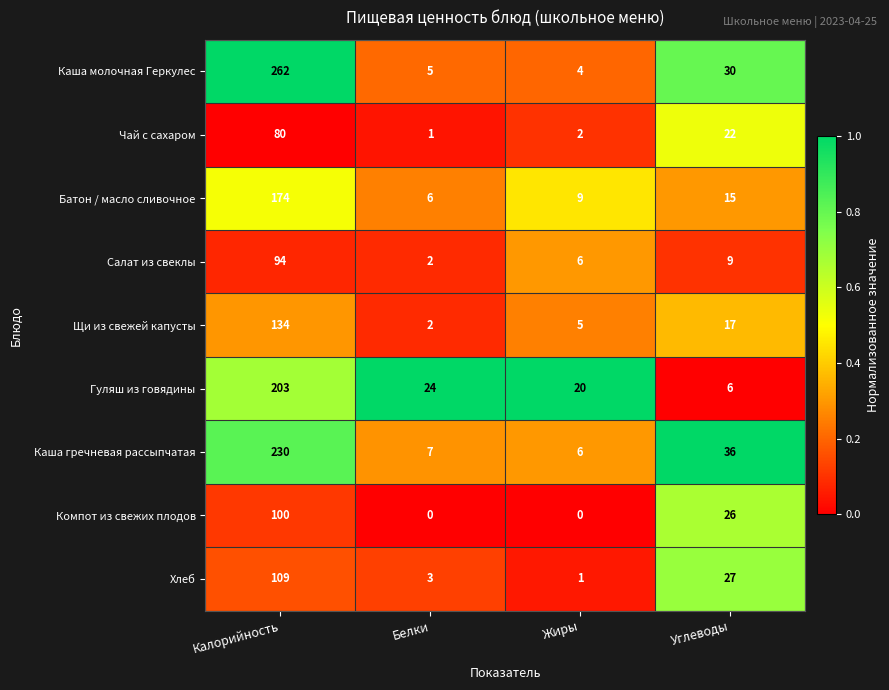

What is the sum of the Батон / масло сливочное values at Жиры and Калорийность?

183